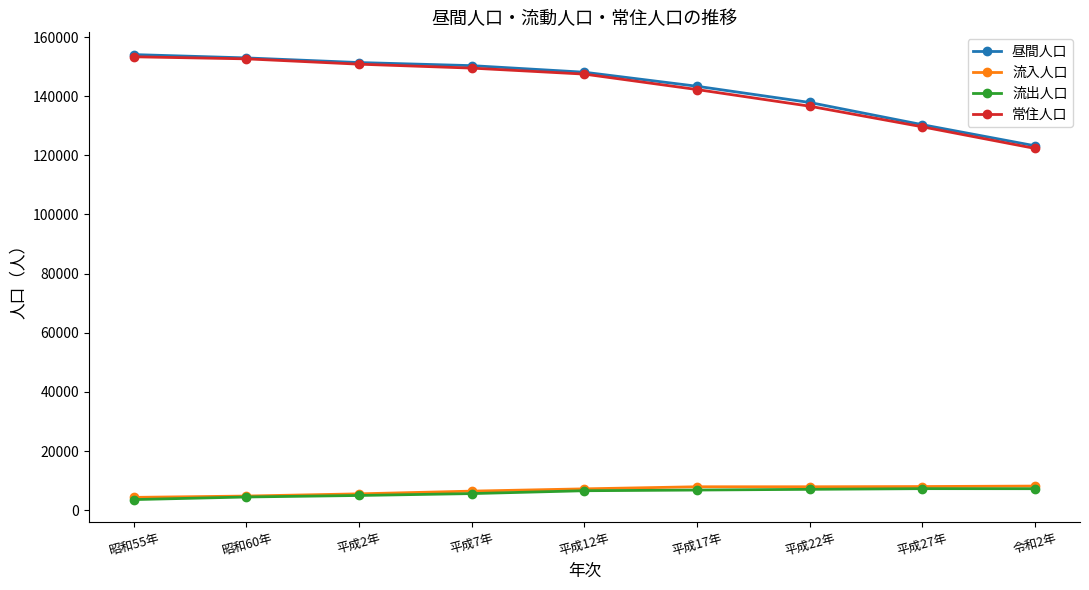

True or false: 流入人口 and 常住人口 cross at least once.

False